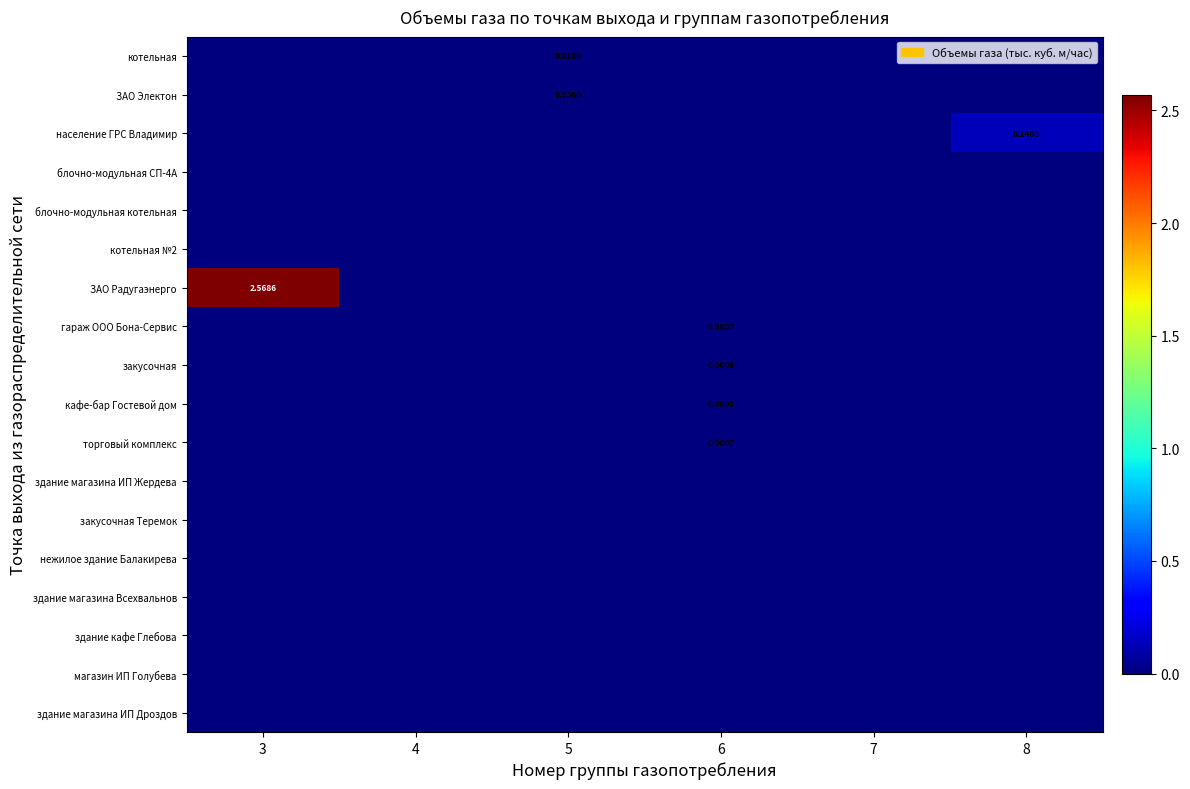

How many values in население ГРС Владимир are above zero?

1